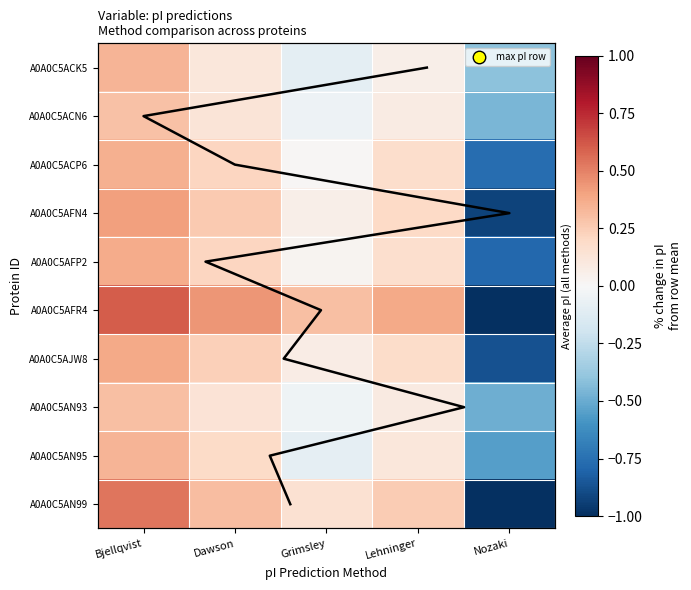

Which has a higher value, Nozaki or Lehninger?

Lehninger